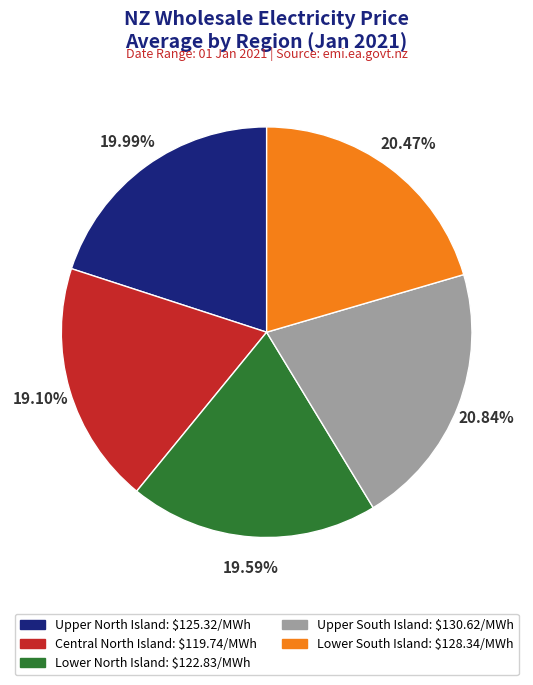

Is there a majority slice in this chart?

No